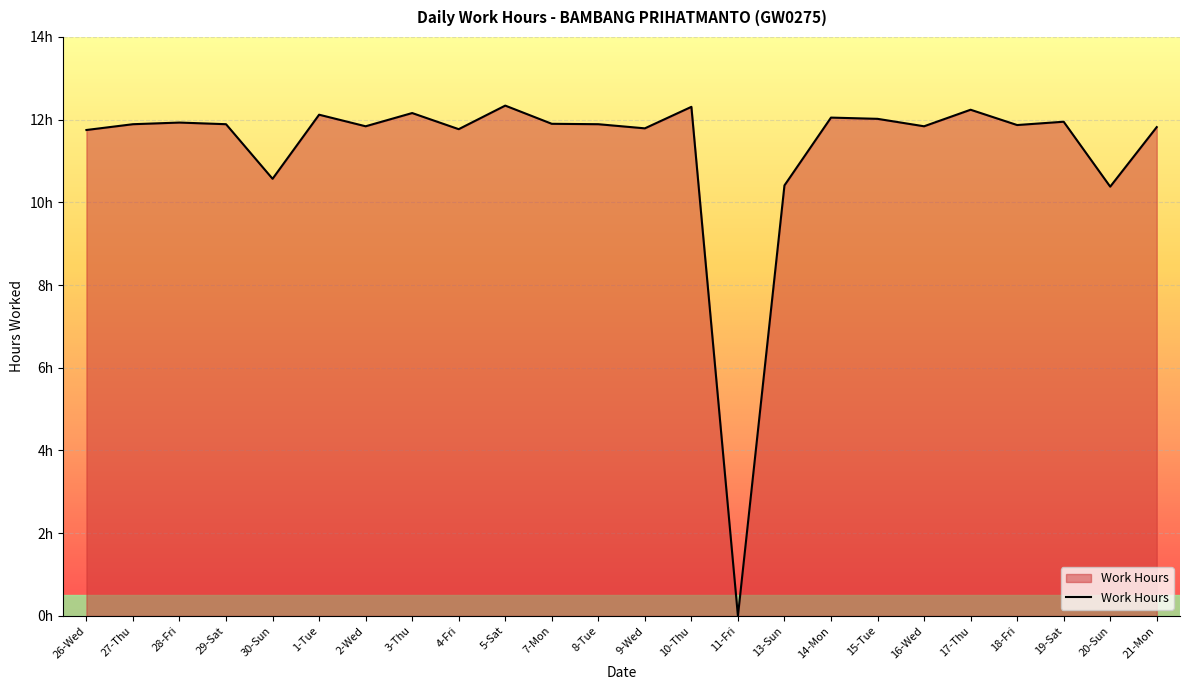

Is this an area chart (filled region under the line)?

Yes